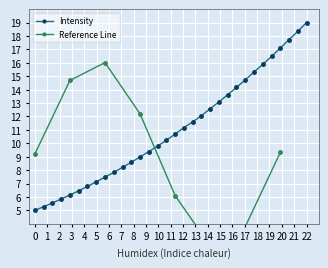

True or false: Intensity has more than 2 points higher than both neighbors.

False